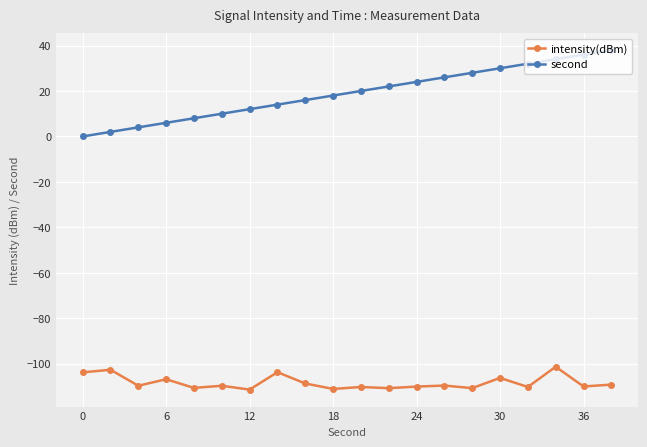

True or false: intensity(dBm) and second cross at least once.

False